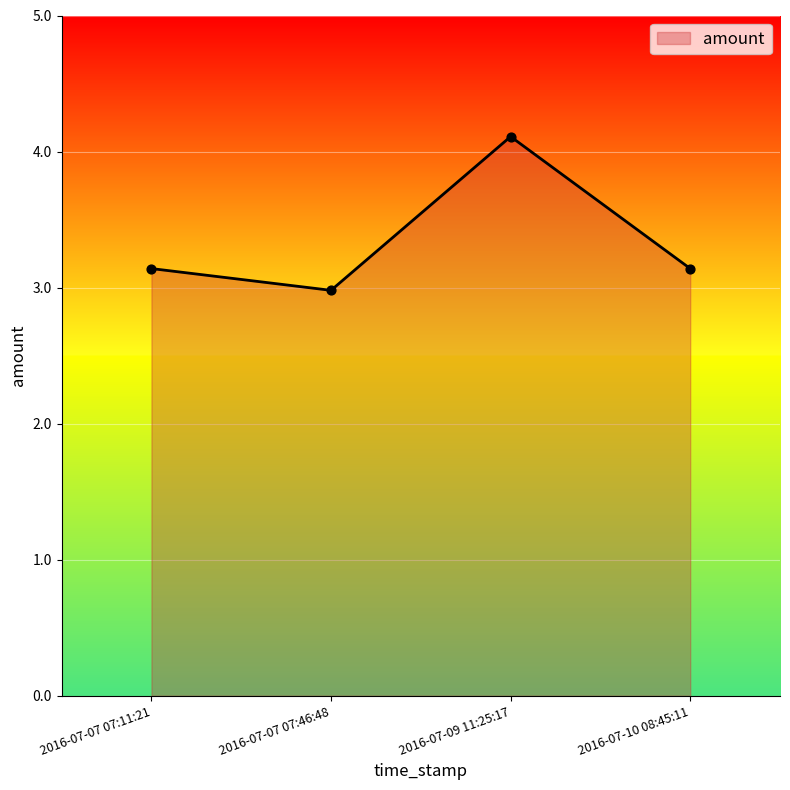

Approximately how many times larger is the value at 2016-07-10 08:45:11 compared to 2016-07-07 07:46:48?

1.1